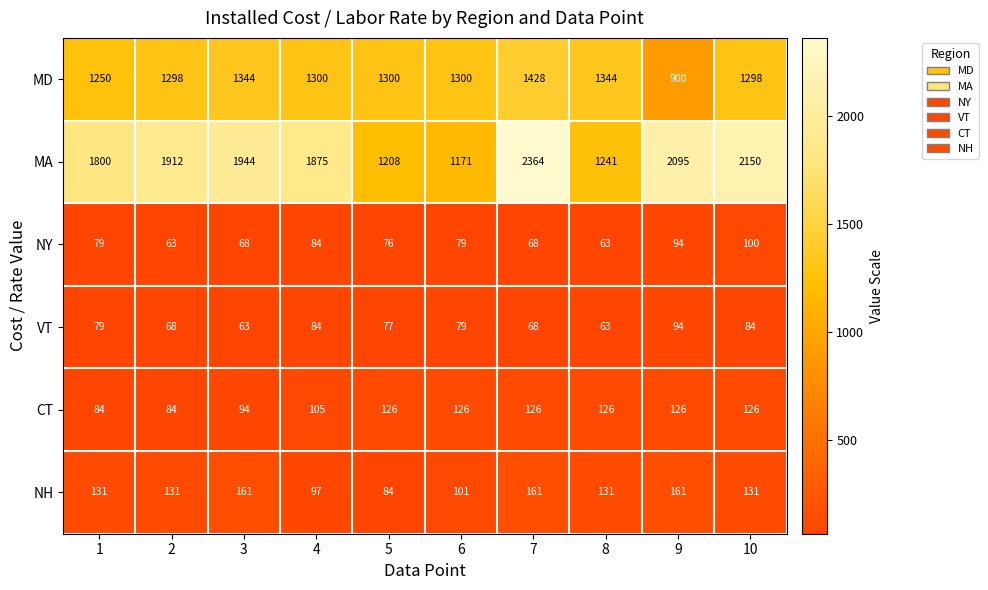

What is the highest value of the MD series?

1428